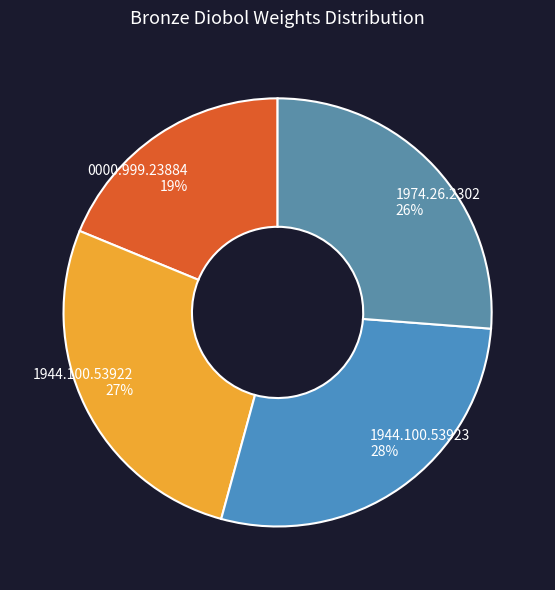

Is the sum of 1944.100.53922 and 1944.100.53923 greater than half?

Yes